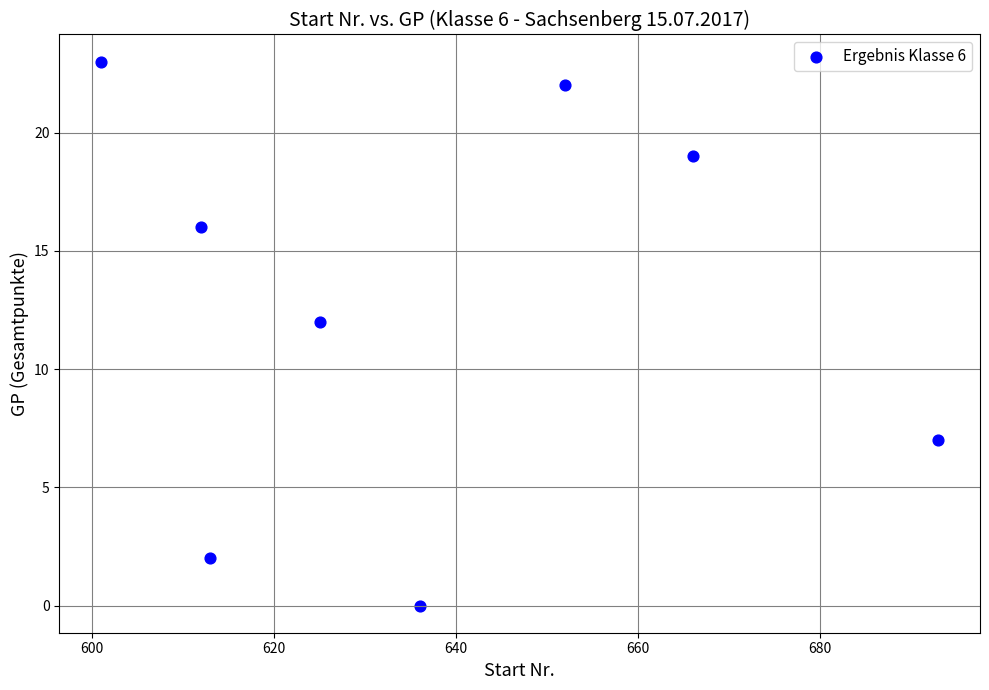

What Y value in the scatter plot is closest to 11?

12